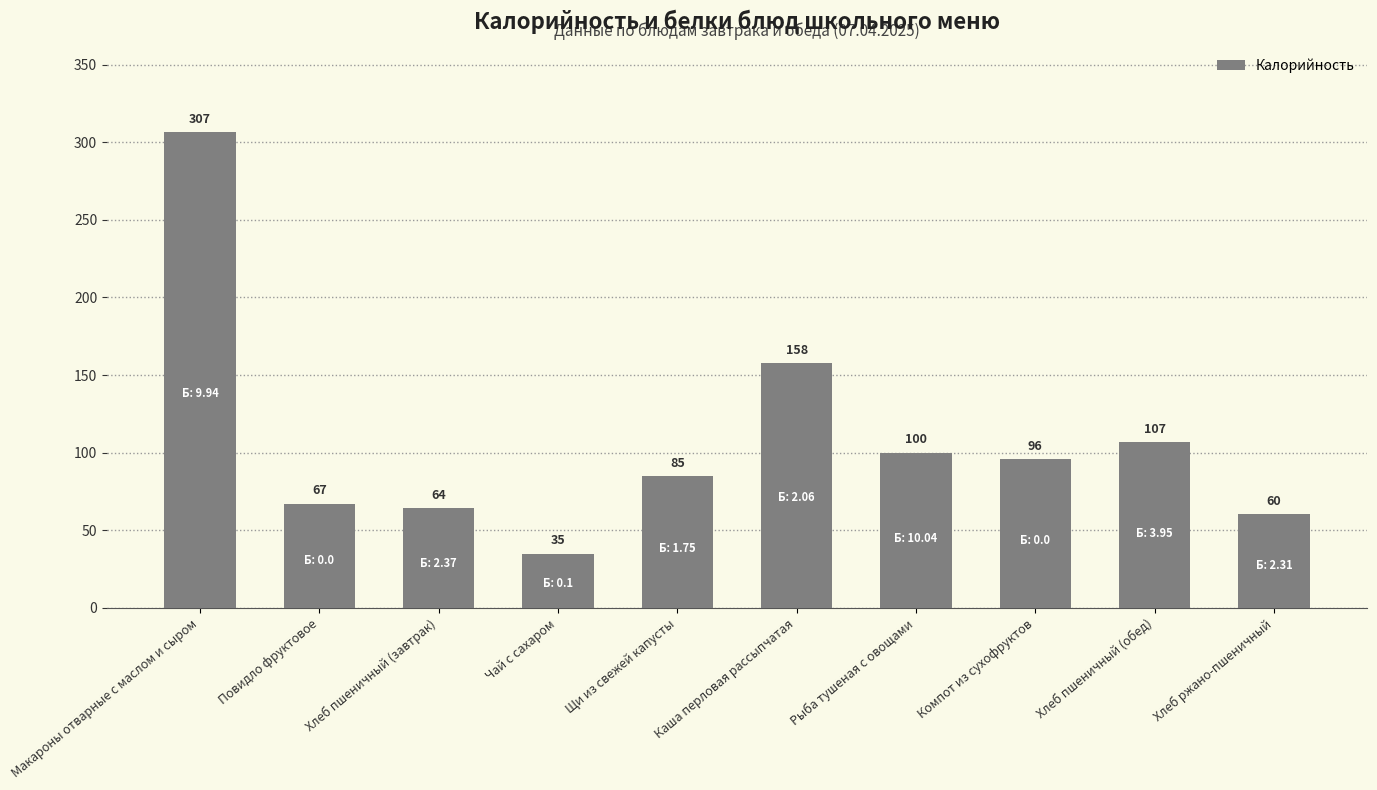

At which label is the value closest to 170?

Каша перловая рассыпчатая